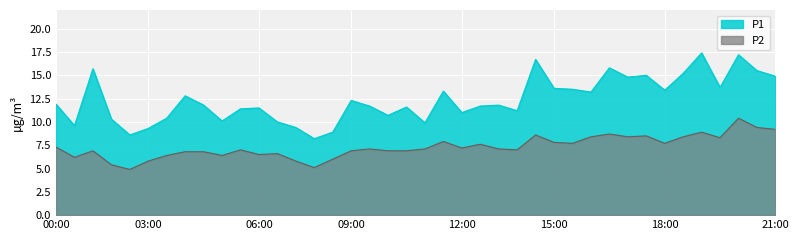

At which category does P2 reach its first local valley?

00:30